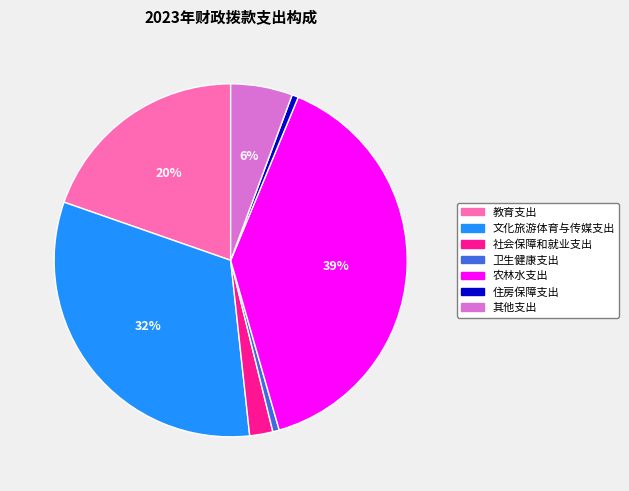

Do 文化旅游体育与传媒支出 and 其他支出 together represent more than half of the pie?

No